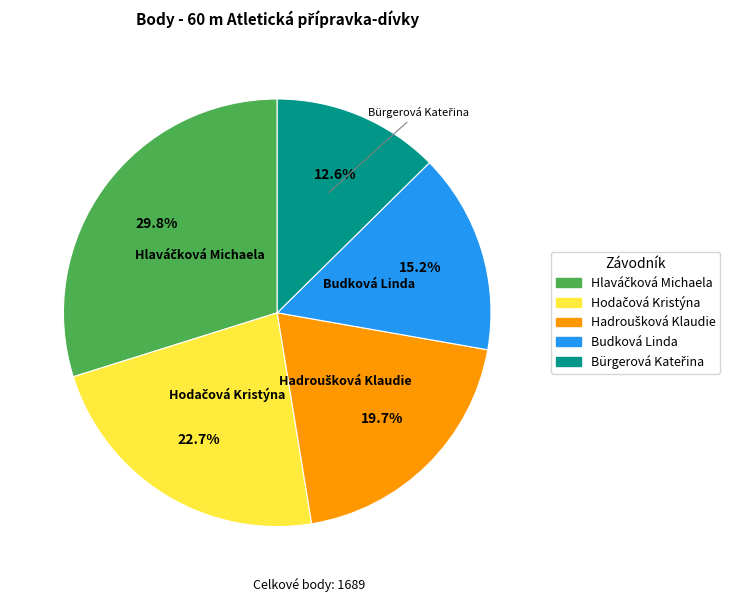

How much of the chart is everything except Budková Linda?

84.8%